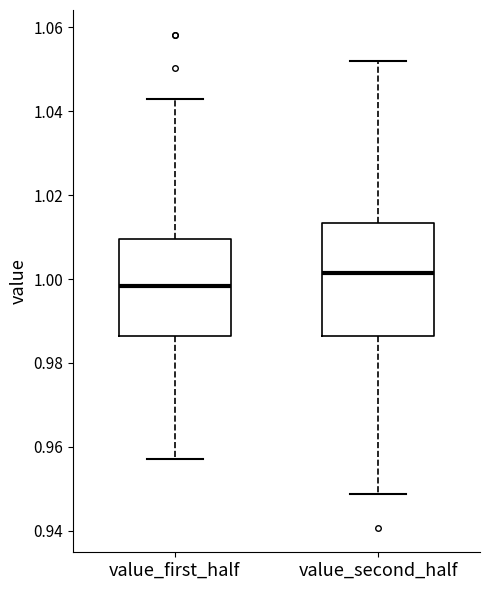

Comparing the boxes themselves (not the whiskers), which one is the tallest?

value_second_half